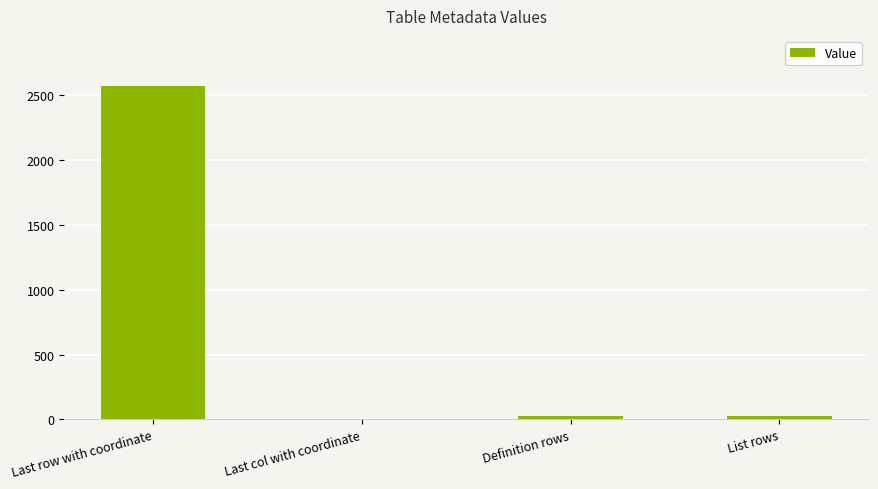

Where is the data nearest to the value 1286?

Definition rows